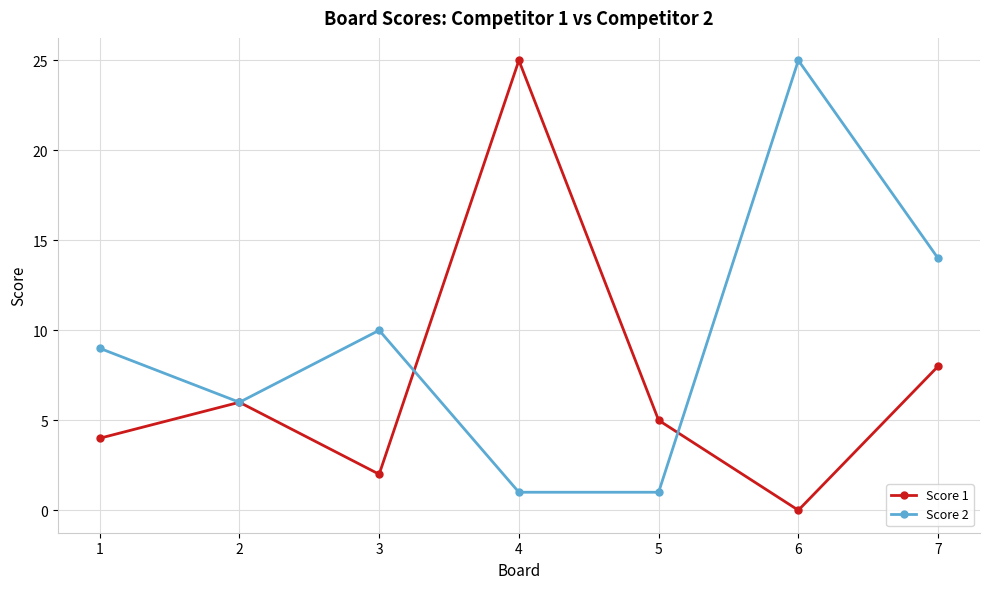

What is the sum of the Score 2 values at 3 and 1?

19